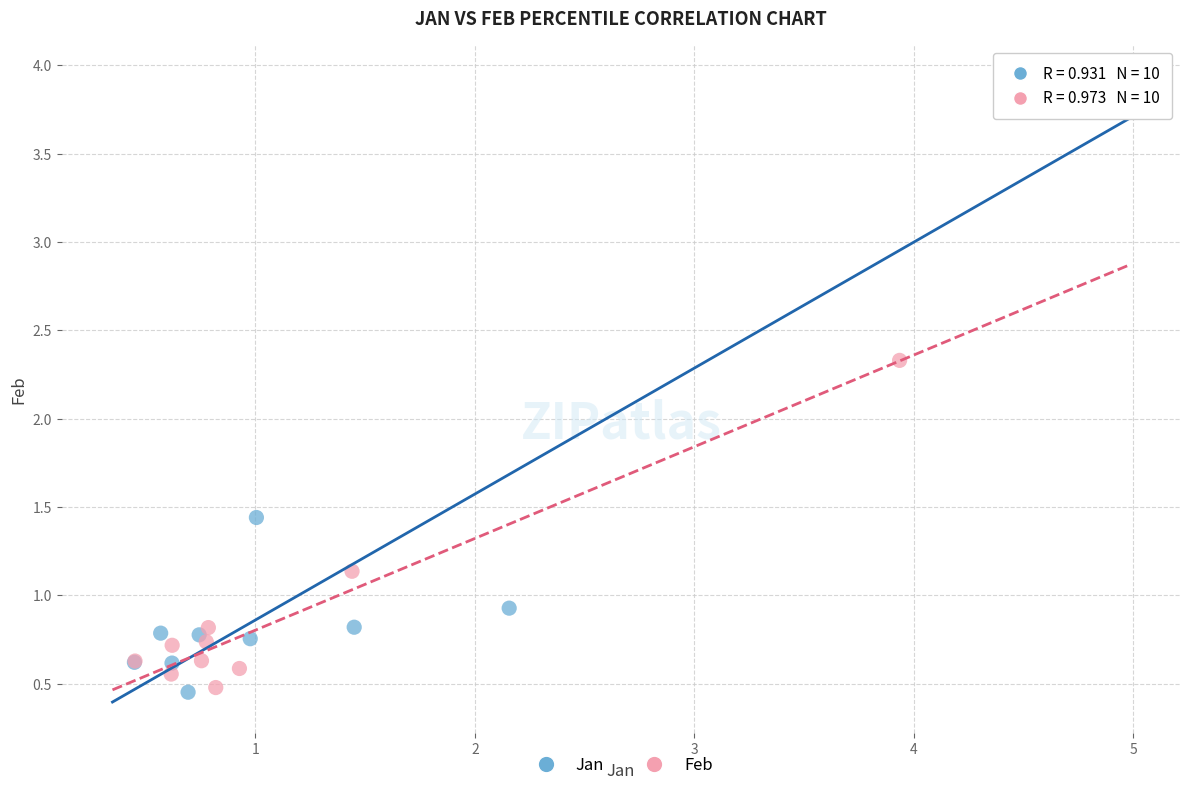

Which series has the widest spread of Y values?

Jan